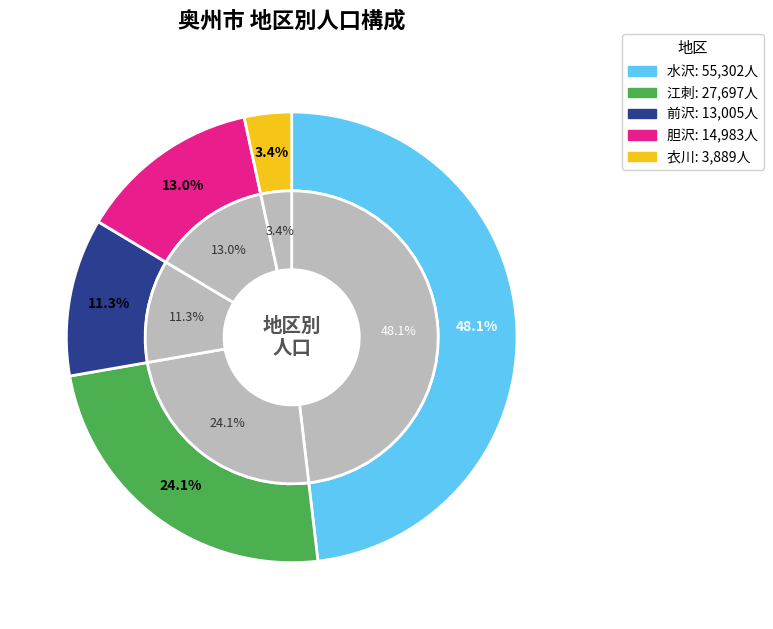

To the nearest percent, what percentage of the pie is 水沢?

48%